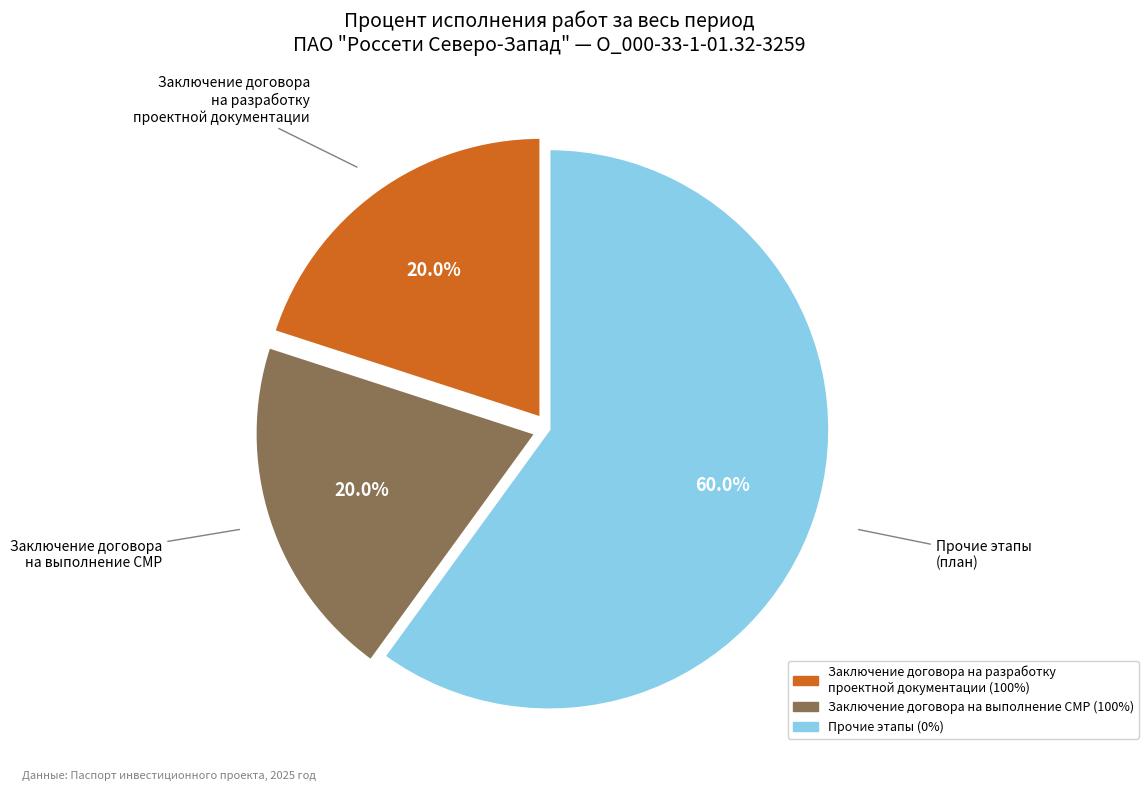

Count the number of slices in the pie.

3